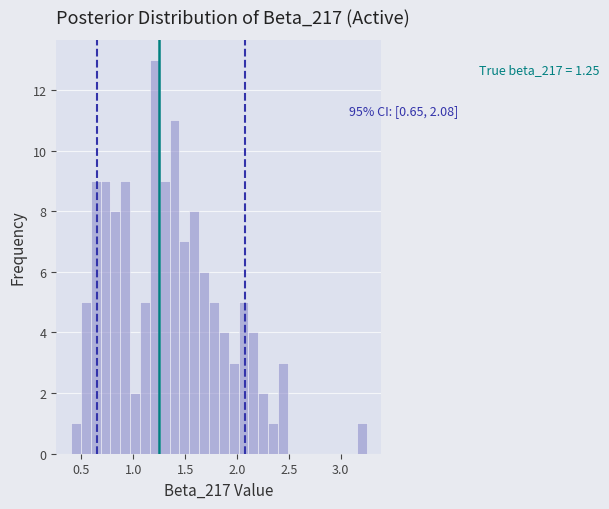

Read against the x-axis, roughly where is the centre of the tallest bar?

1.20